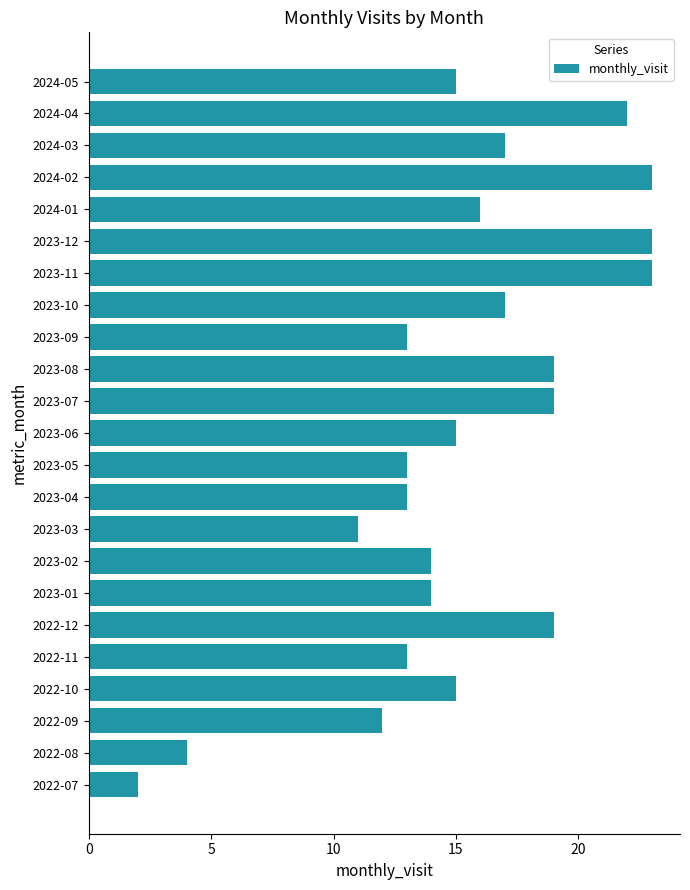

Which has a higher value, 2023-10 or 2022-10?

2023-10